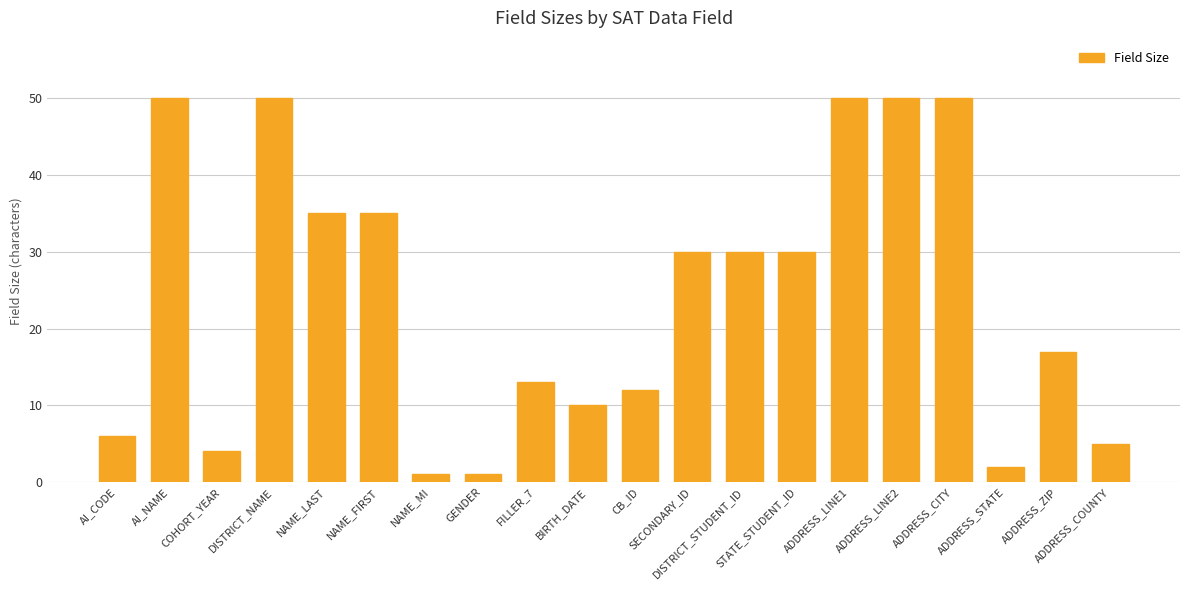

Reading right to left, extract all data points from this chart.

ADDRESS_COUNTY=5	ADDRESS_ZIP=17	ADDRESS_STATE=2	ADDRESS_CITY=50	ADDRESS_LINE2=50	ADDRESS_LINE1=50	STATE_STUDENT_ID=30	DISTRICT_STUDENT_ID=30	SECONDARY_ID=30	CB_ID=12	BIRTH_DATE=10	FILLER_7=13	GENDER=1	NAME_MI=1	NAME_FIRST=35	NAME_LAST=35	DISTRICT_NAME=50	COHORT_YEAR=4	AI_NAME=50	AI_CODE=6